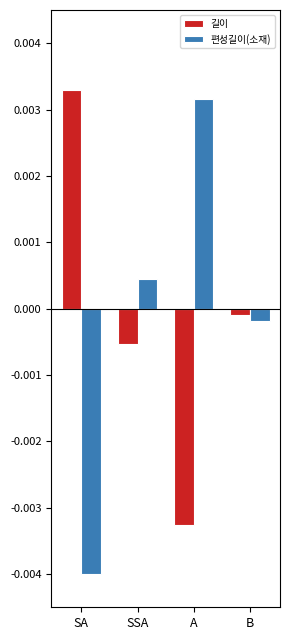

At how many categories does at least one series exceed 0?

3